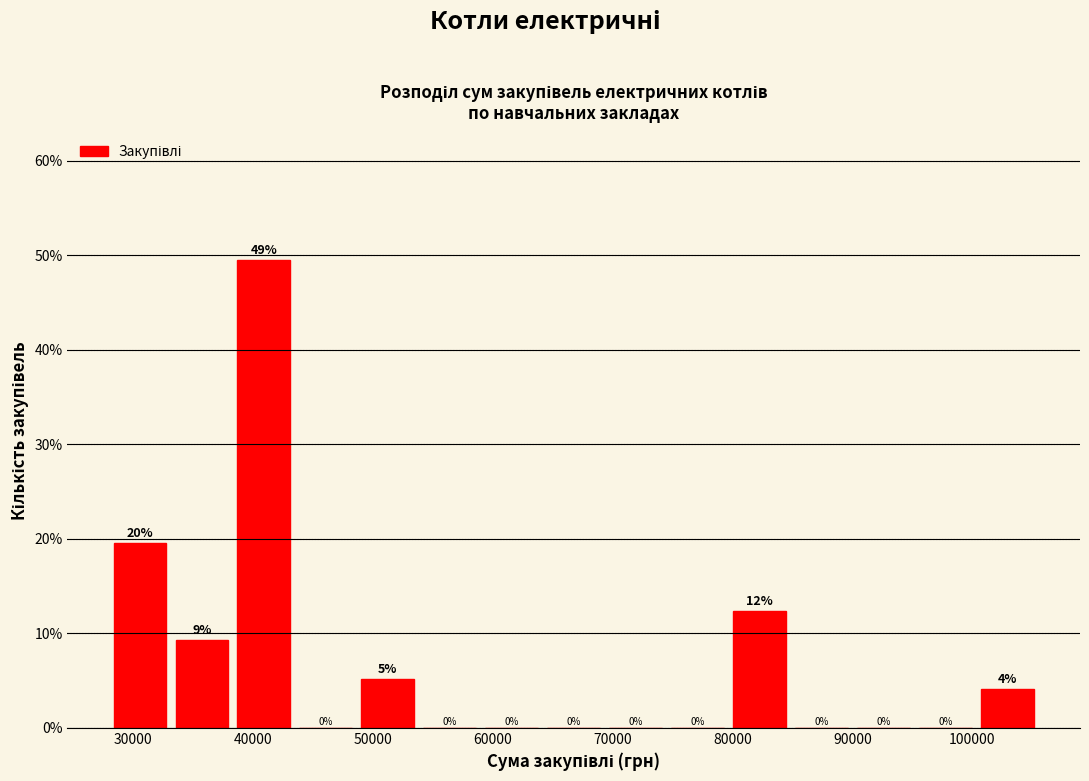

Over which range of the x-axis is the bar tallest?

38000 to 44000